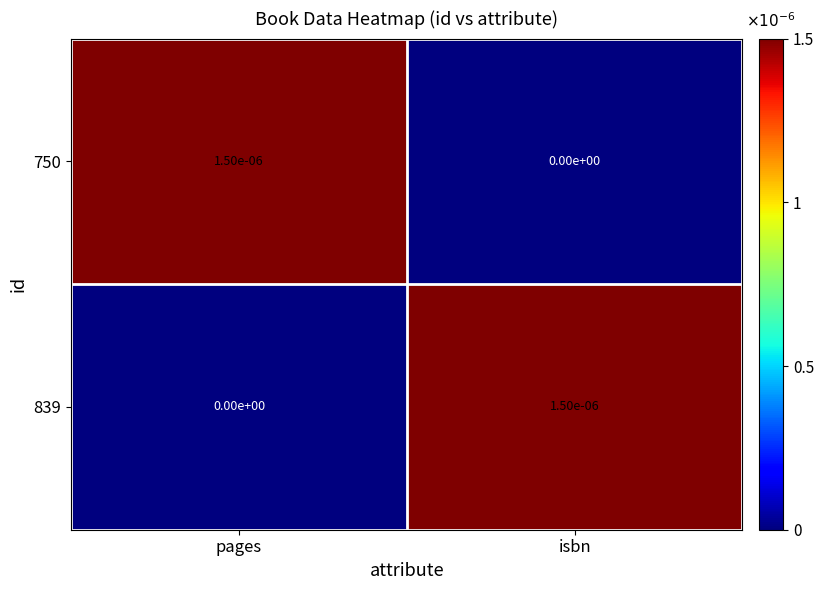

Where is 750 nearest to the value 0?

isbn